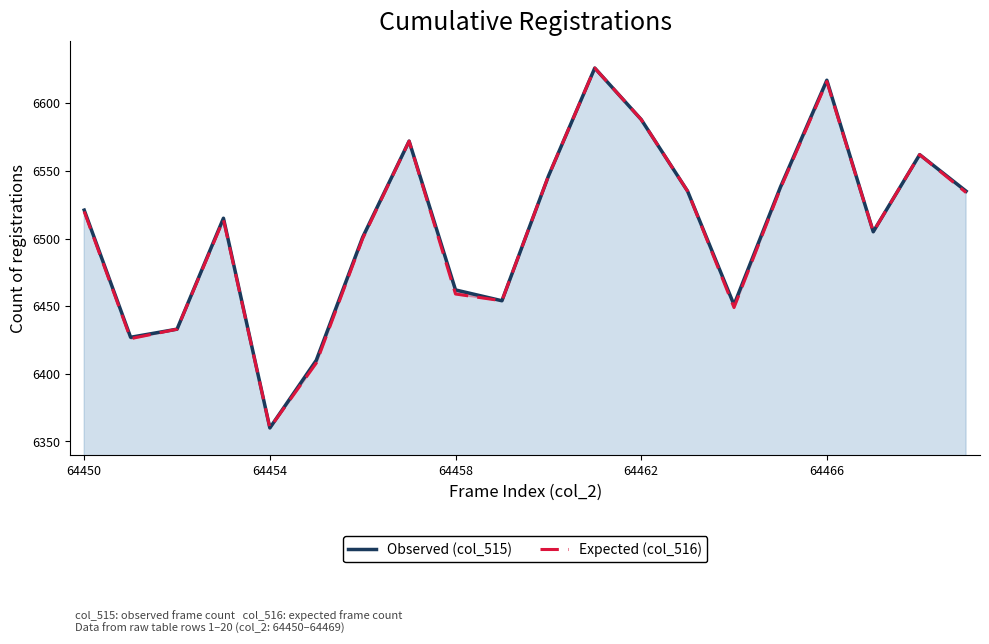

The value of Expected (col_516) at 7 is 10963. True or false?

False